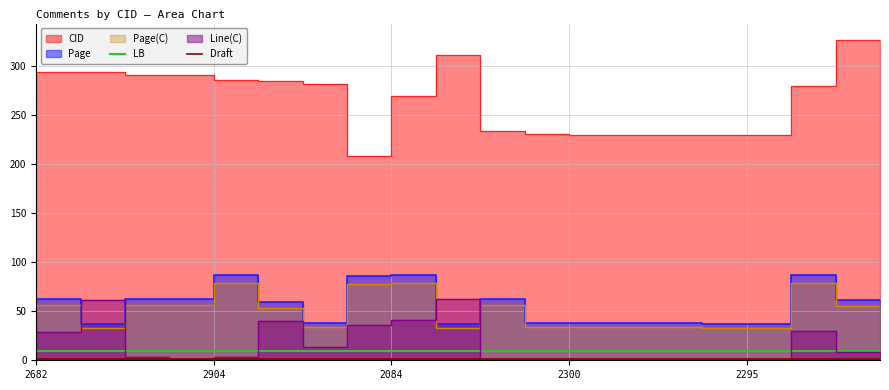

What is the lowest value of the LB series?

9.9